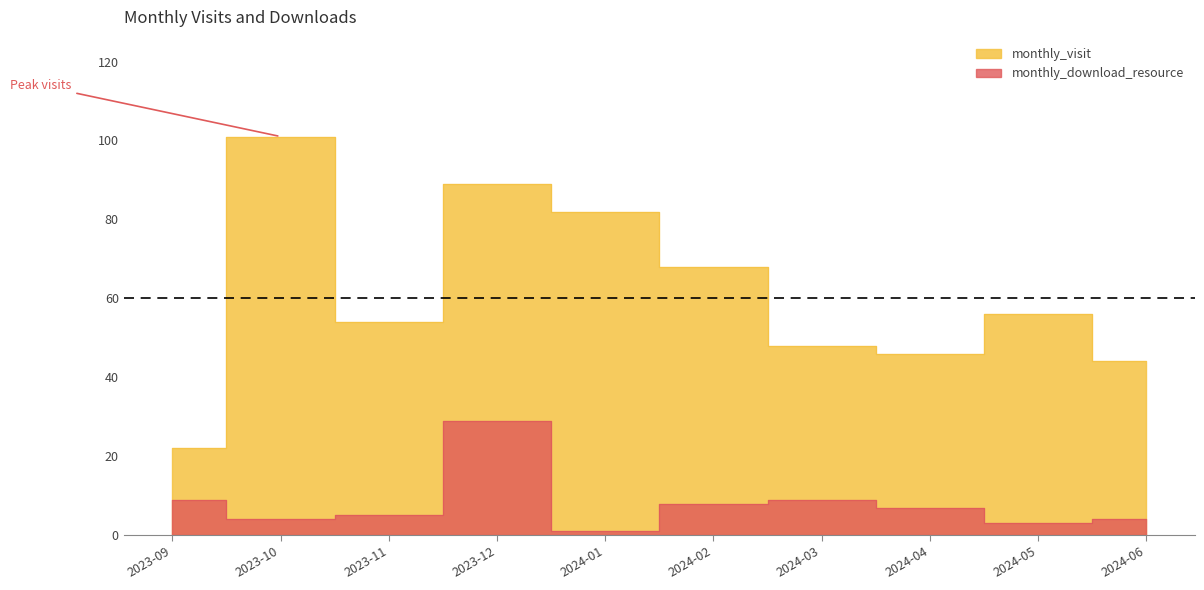

What is the difference between the maximum and minimum values in the monthly_download_resource series?

28